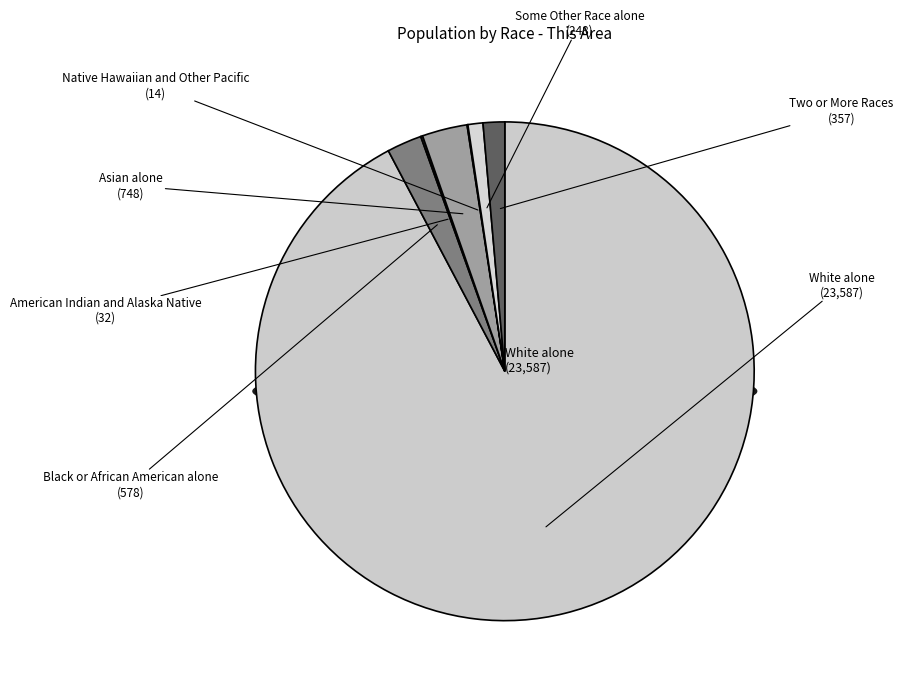

To the nearest percent, what is the combined percentage of White alone and Native Hawaiian and Other Pacific?

92%